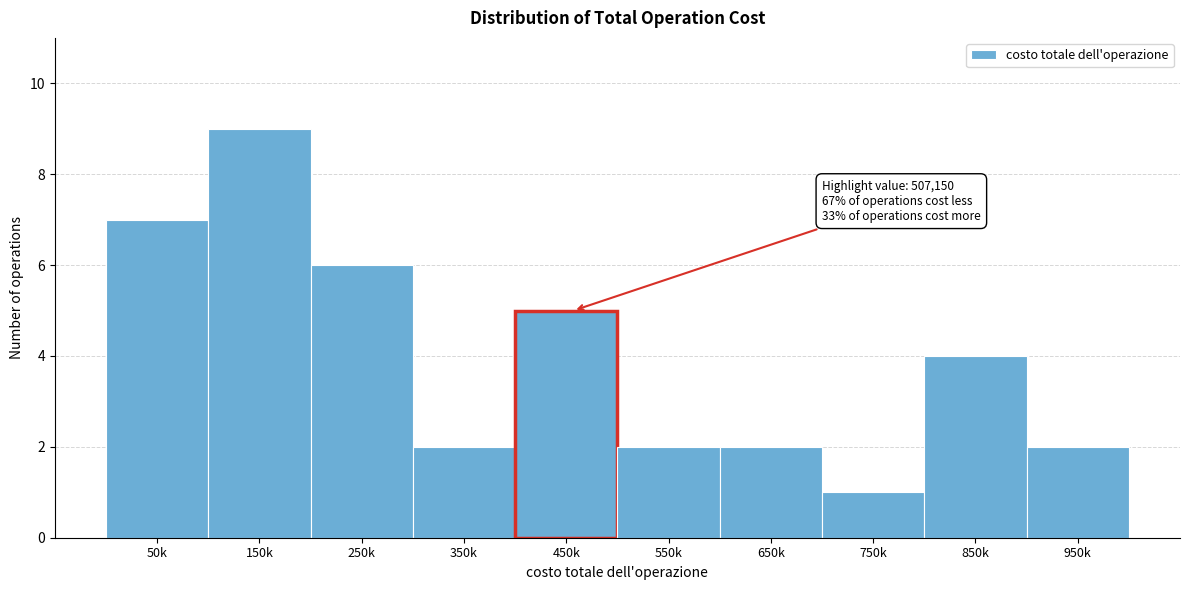

Reading left to right, list all the values displayed in this chart.

50k=7	150k=9	250k=6	350k=2	450k=5	550k=2	650k=2	750k=1	850k=4	950k=2